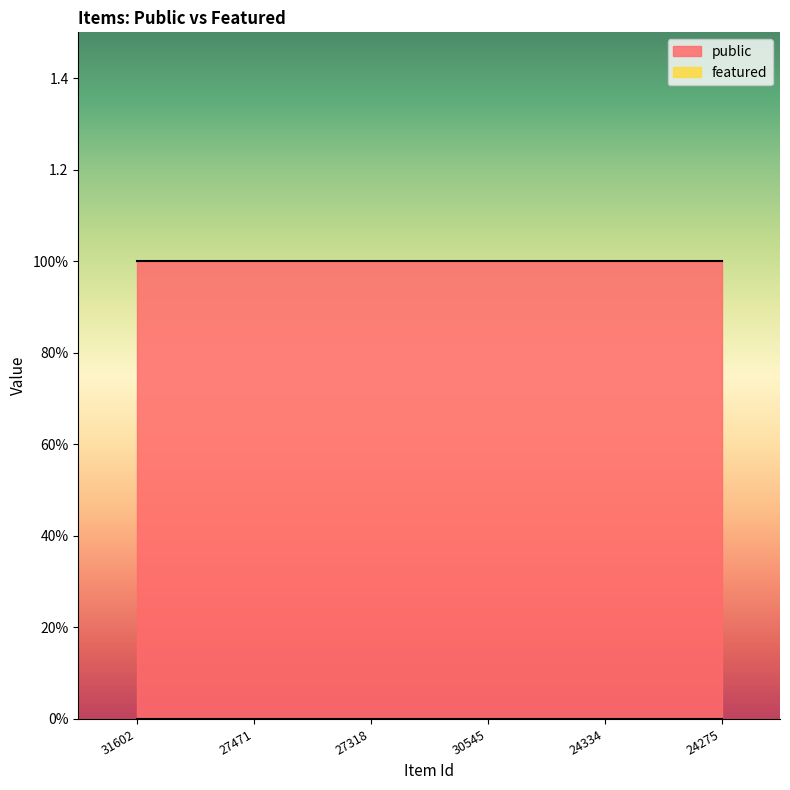

What position from the left is 31602?

1